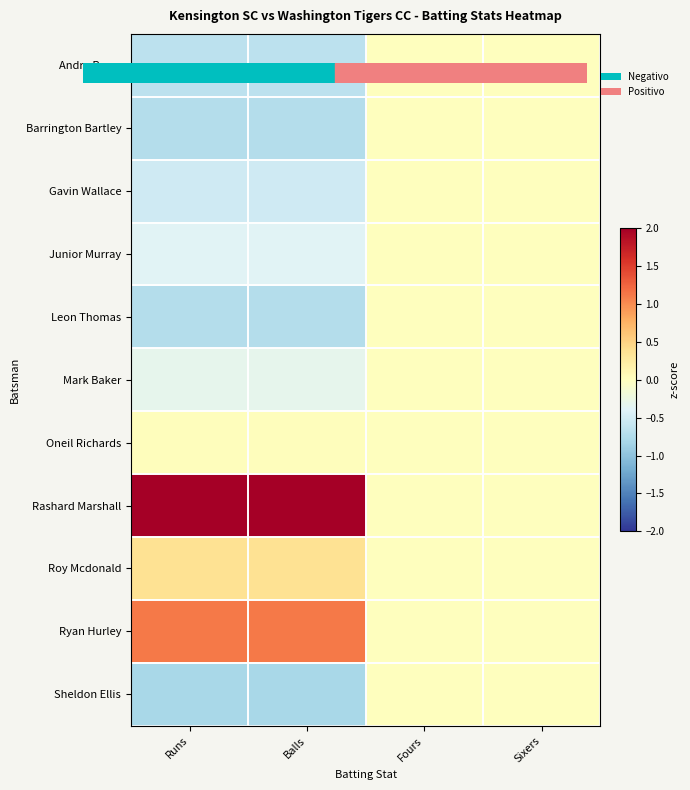

How many distinct data groups are displayed?

11